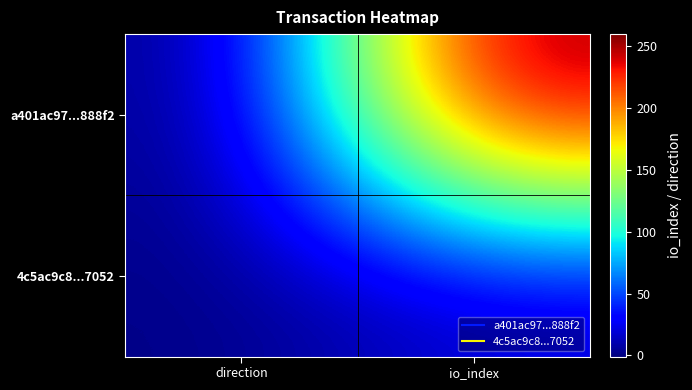

Which series has the largest total across all categories?

a401ac97...888f2